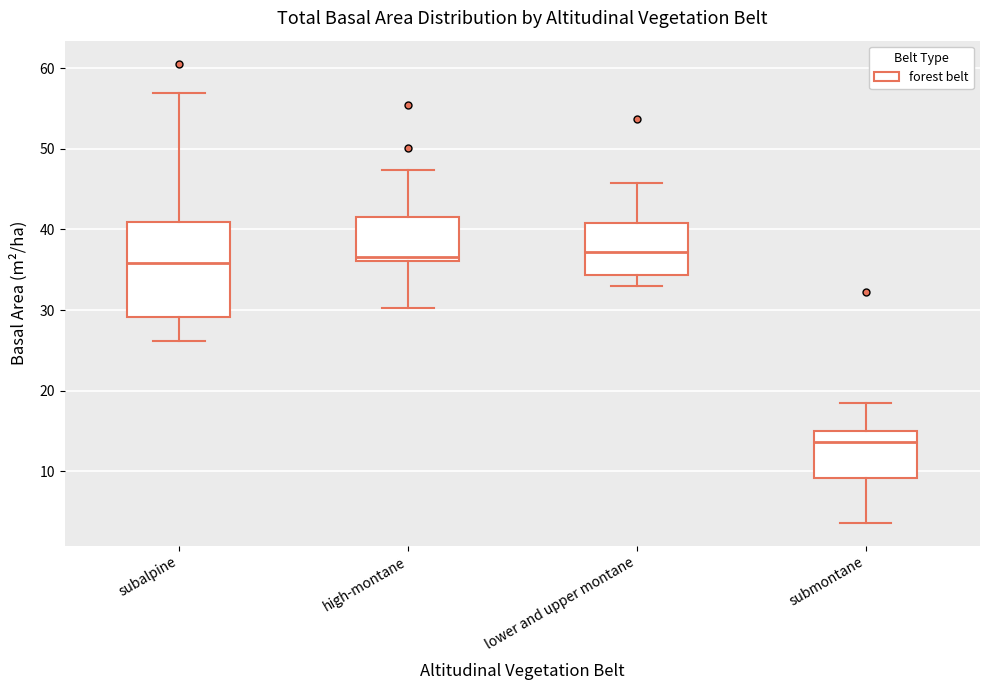

Where is the lower edge of the box for lower and upper montane on the y-axis? The values are not printed on the chart, so give them approximately, as read against the axis.

34